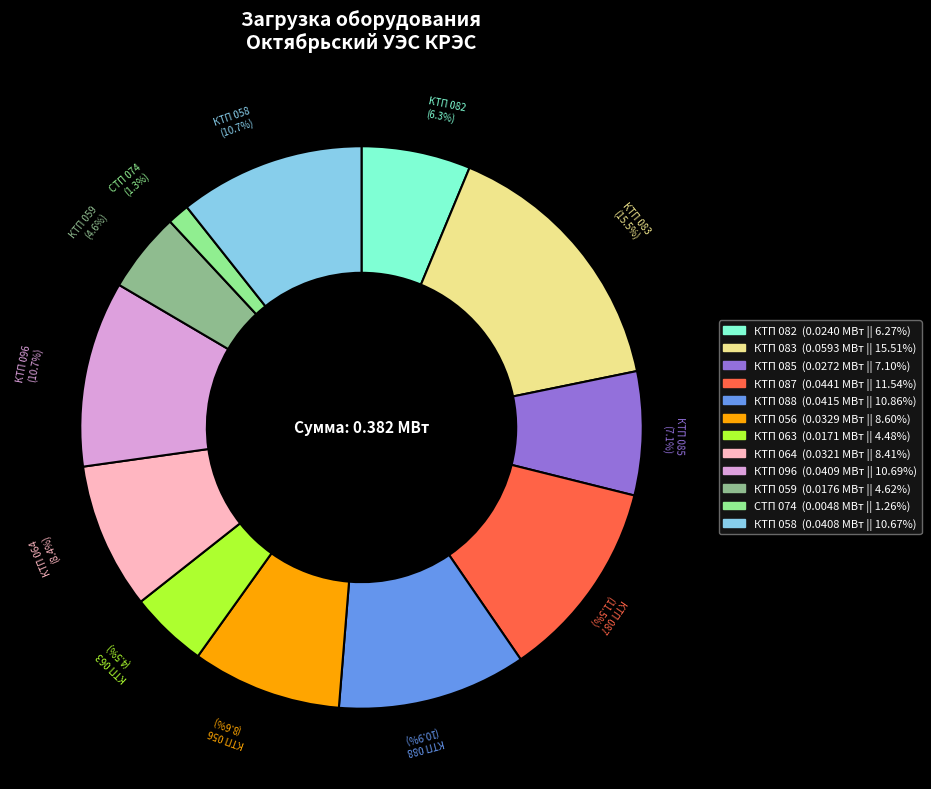

To the nearest percent, what is the average slice percentage?

8%